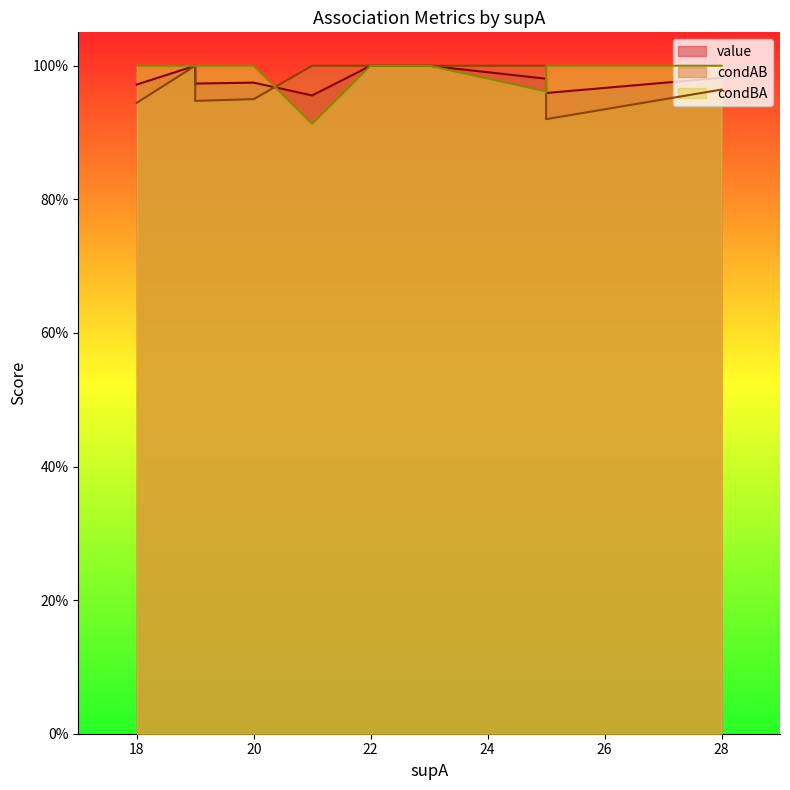

The condAB series shows 0.2 at 28. True or false?

False